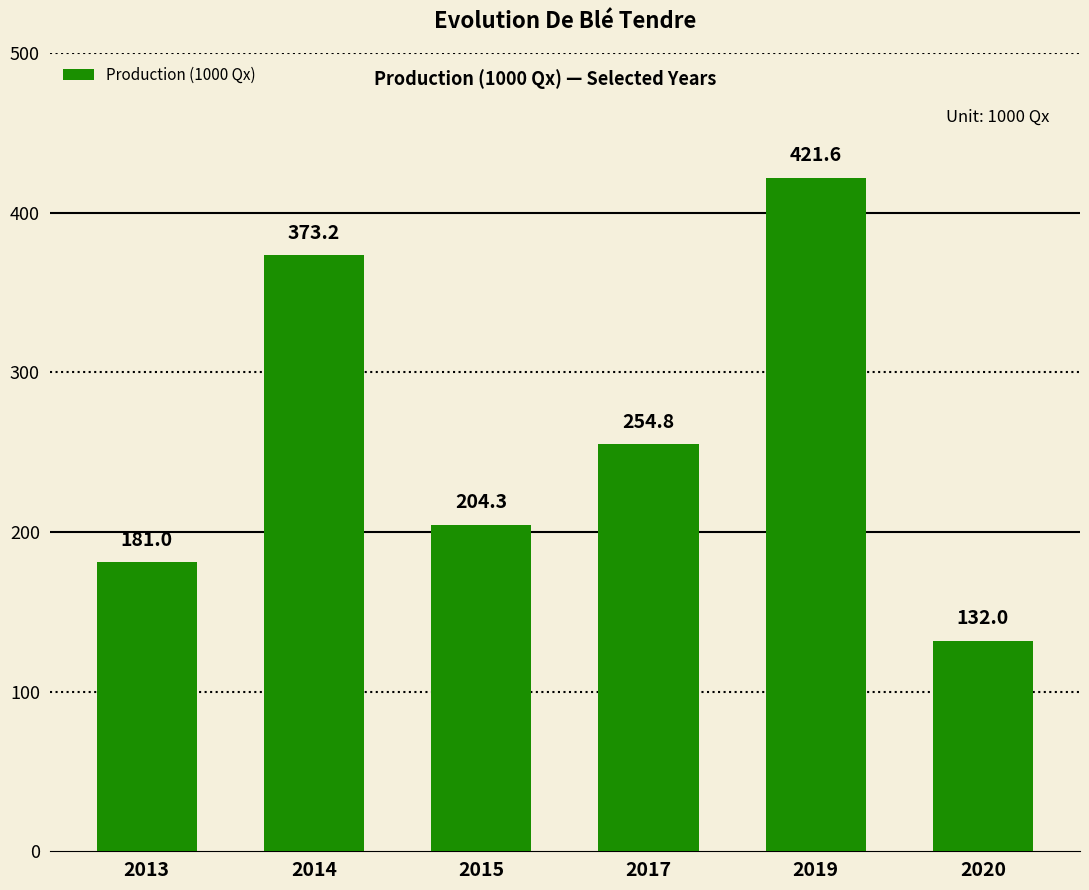

True or false: the data shows 204.3 at 2015.

True